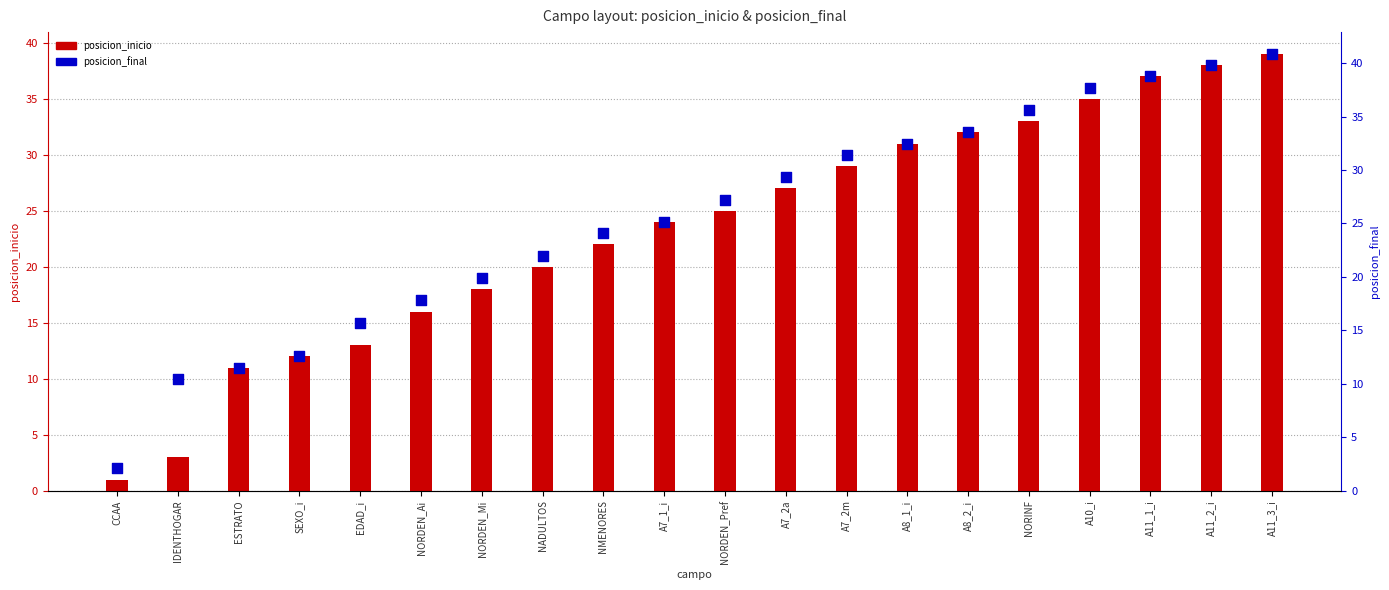

Which series contains the highest Y value?

posicion_inicio